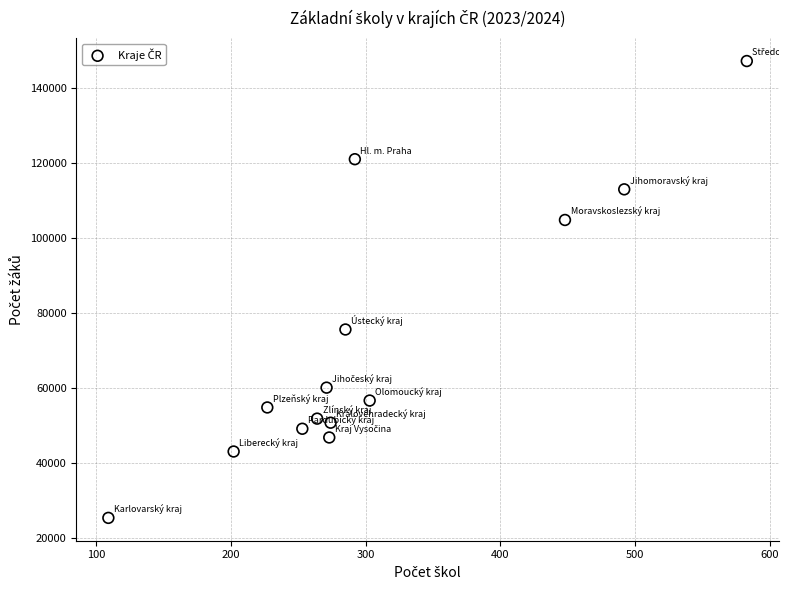

What is the range of X values (max minus min)?

474